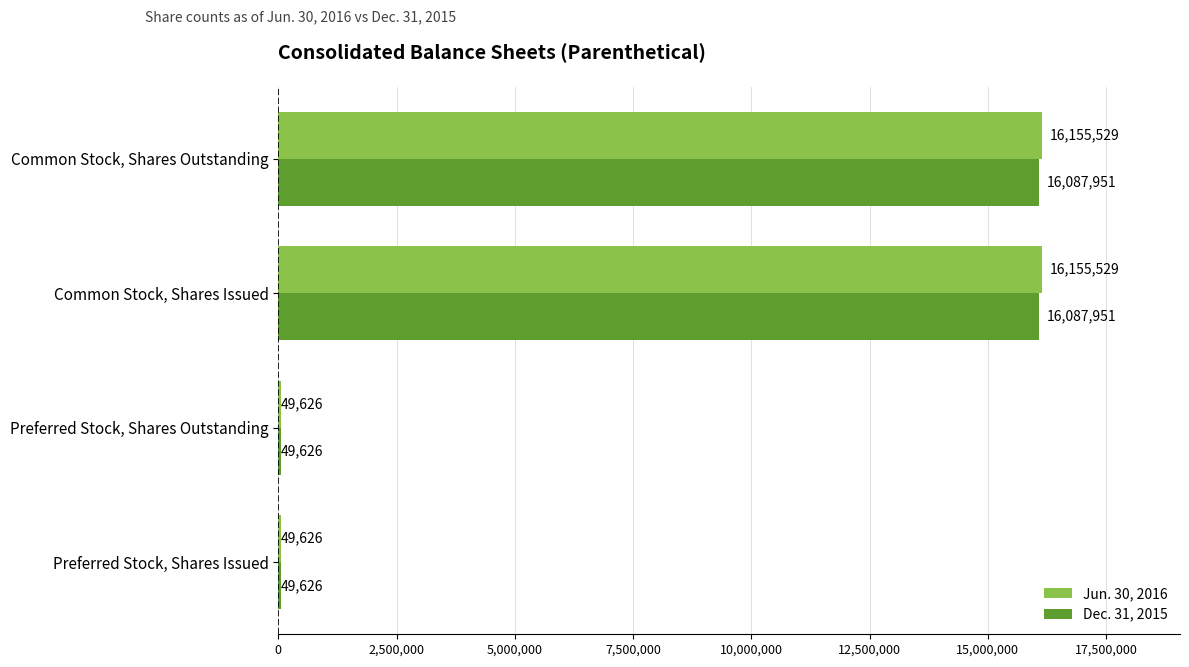

What is the maximum value shown in the chart?

16155529